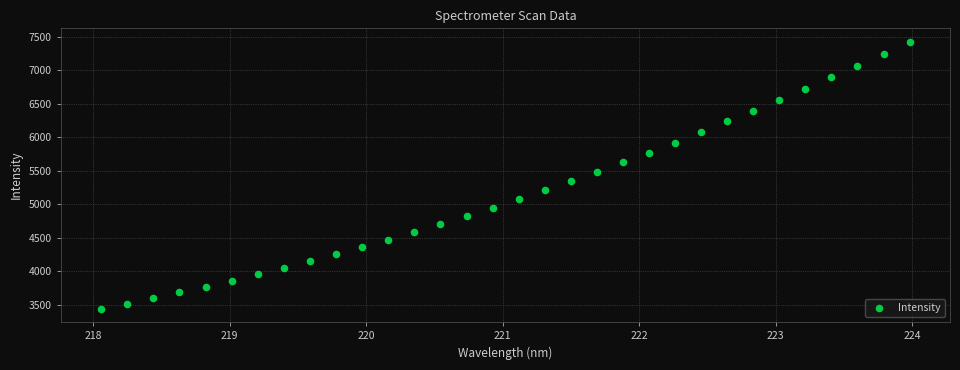

What is the range of X values (max minus min)?

5.9